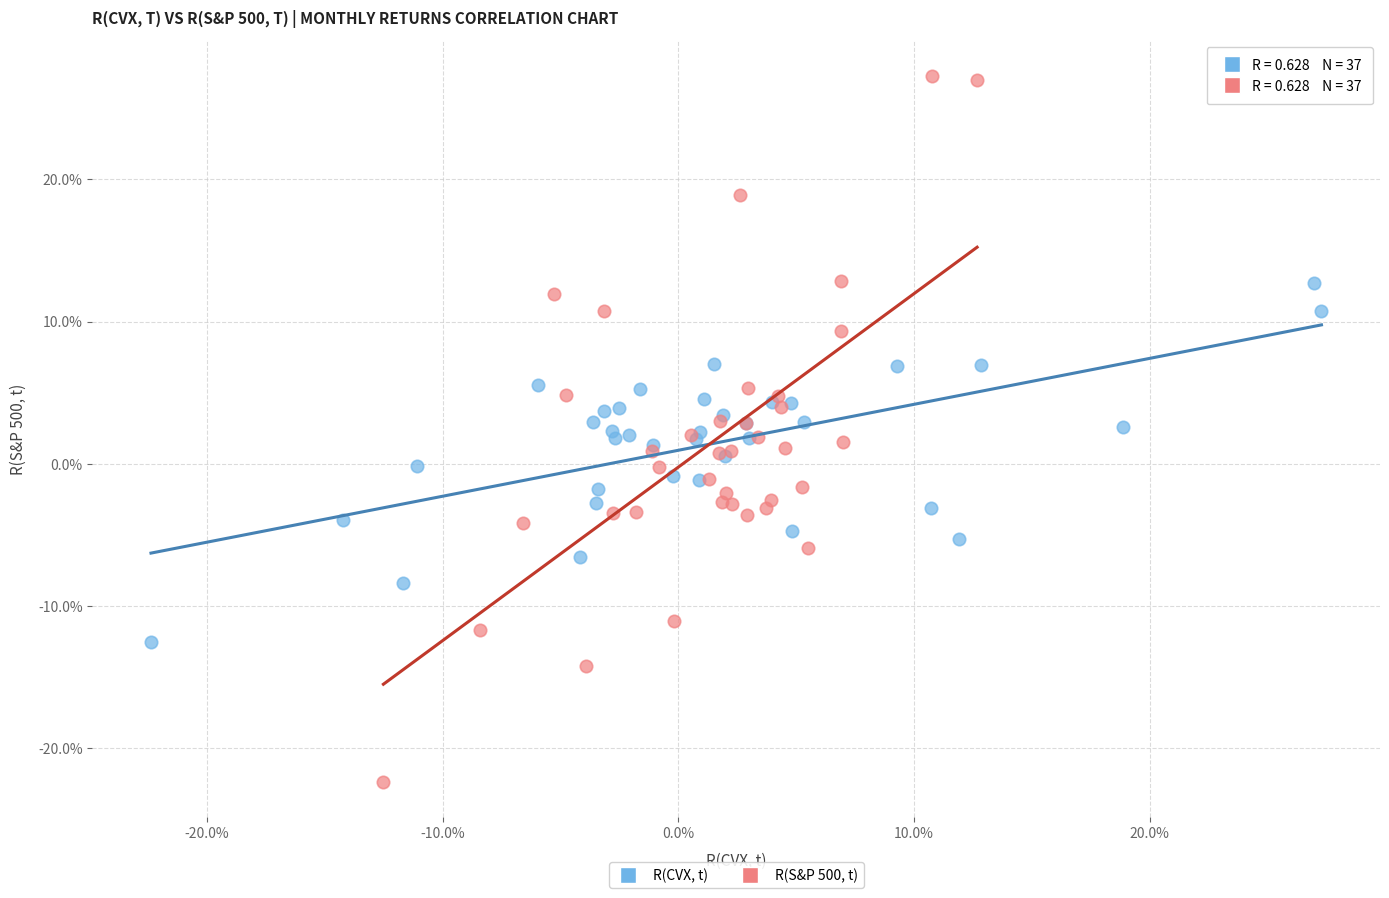

What are all the series names shown in the legend?

R(CVX, t), R(S&P 500, t)